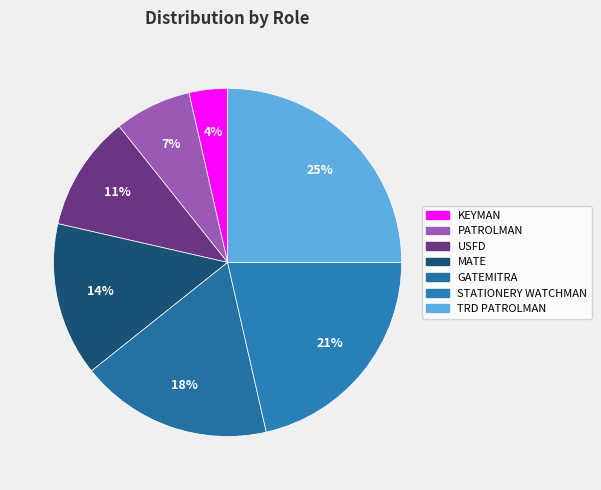

To the nearest percent, what percentage of the pie is GATEMITRA?

18%